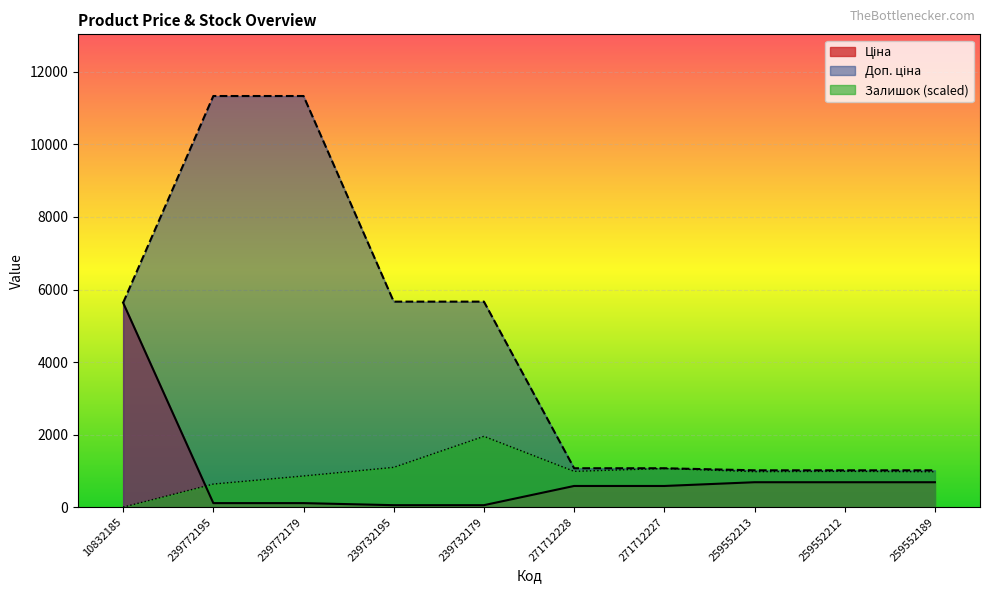

What is the difference between the highest and lowest values at 259552212?

328.7